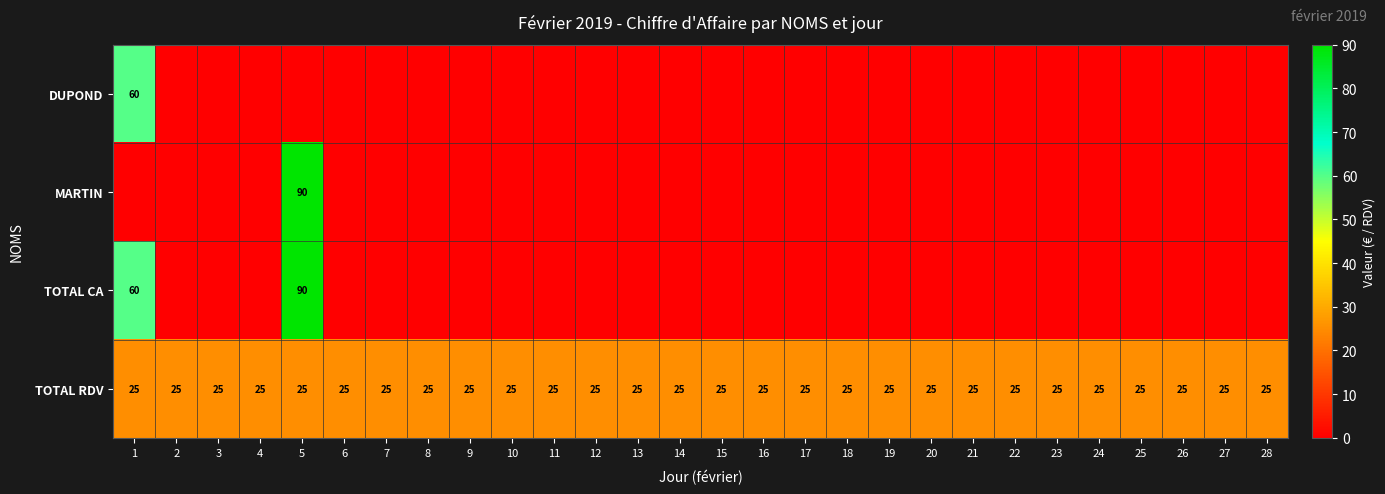

Is it true that TOTAL RDV equals 25 at 3?

True